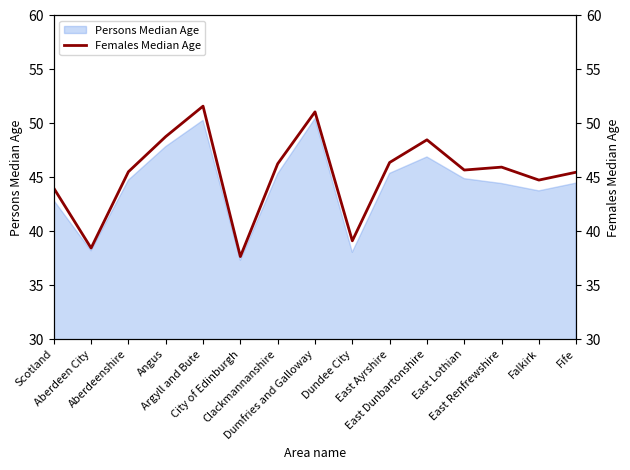

What is the change in value from Scotland to Argyll and Bute?

+7.6